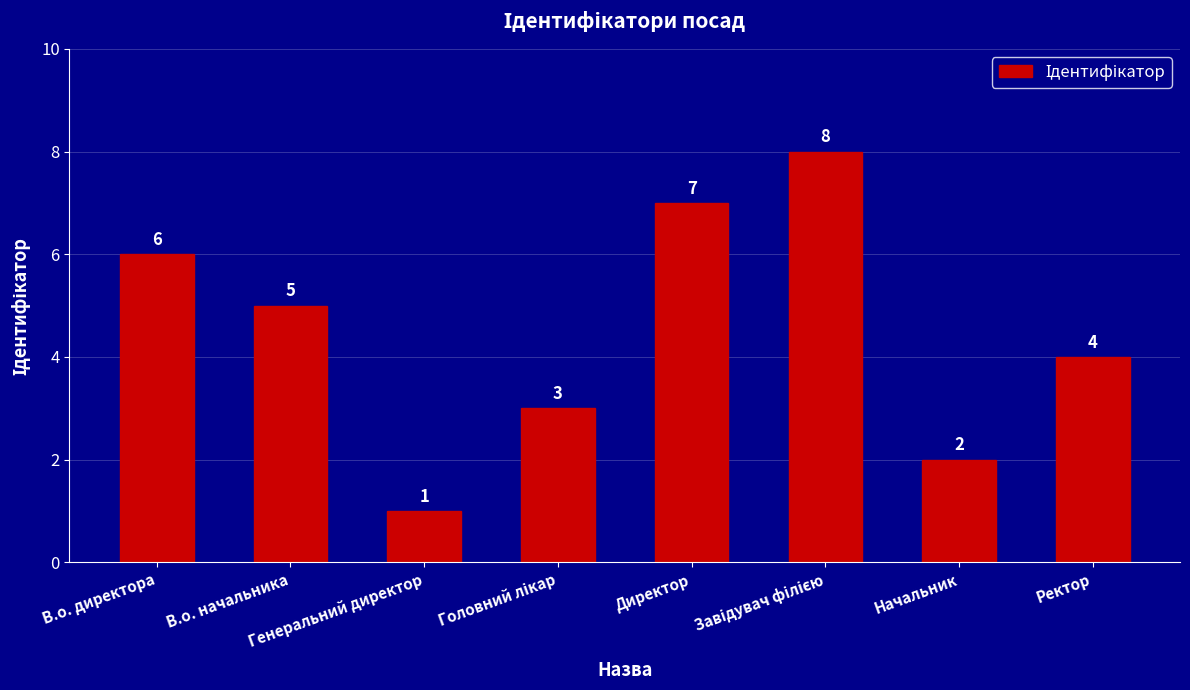

Reading left to right, extract all data points from this chart.

6	5	1	3	7	8	2	4